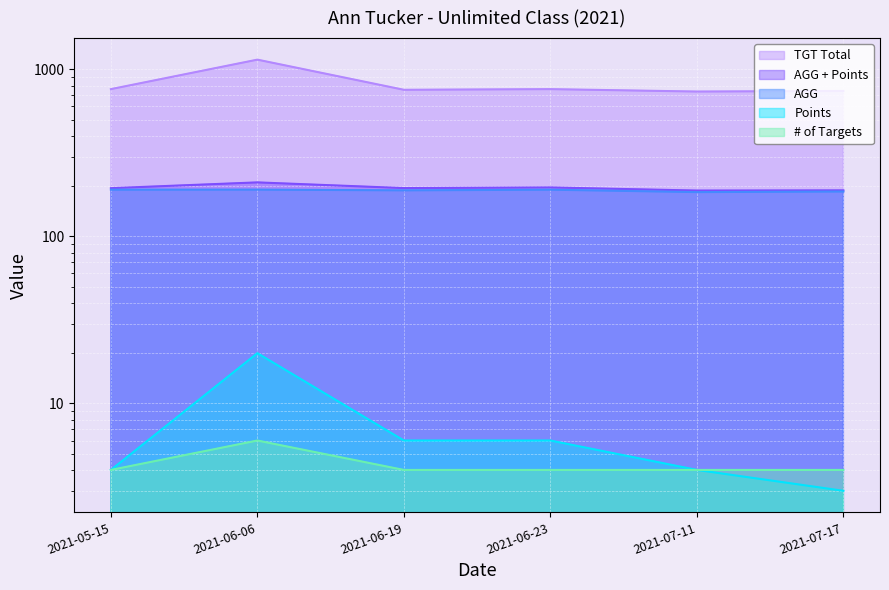

True or false: AGG + Points has a value of 40.2 at 2021-07-17.

False